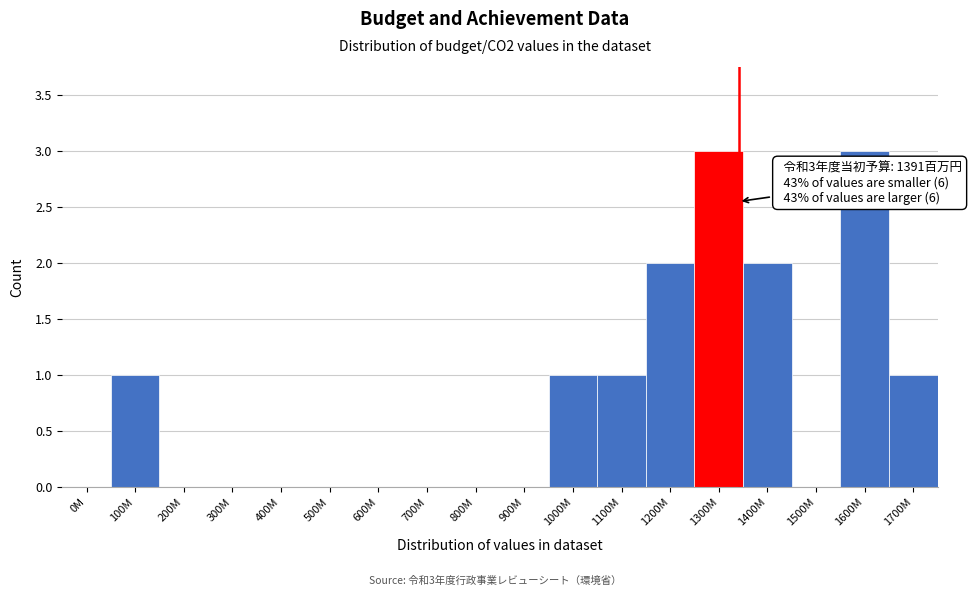

Reading left to right, list all the values displayed in this chart.

0M=0	100M=1	200M=0	300M=0	400M=0	500M=0	600M=0	700M=0	800M=0	900M=0	1000M=1	1100M=1	1200M=2	1300M=3	1400M=2	1500M=0	1600M=3	1700M=1